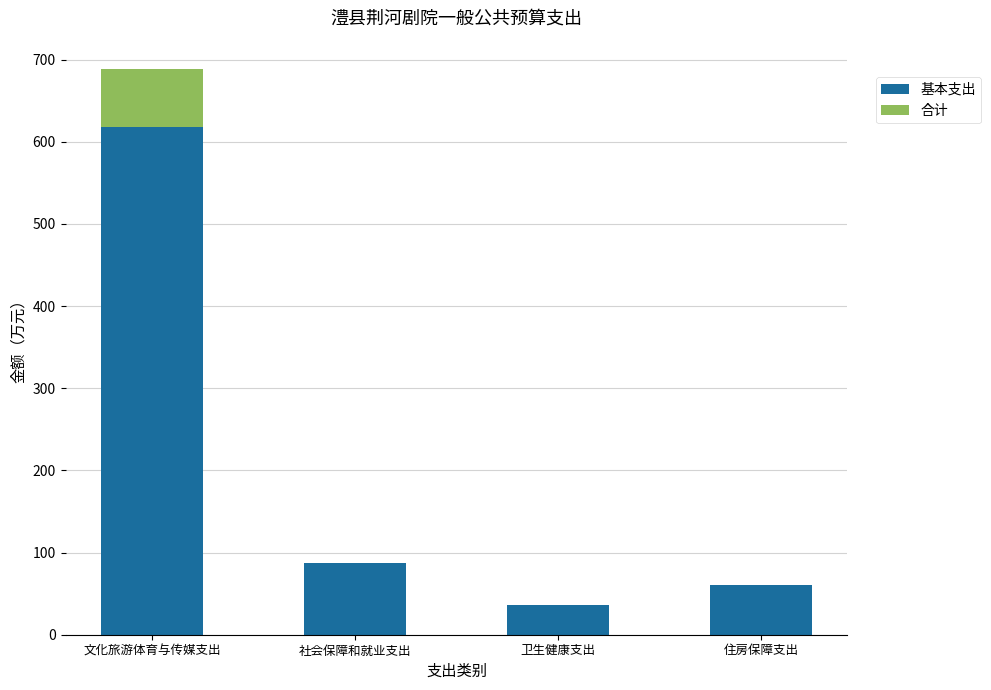

What is the sum of the 基本支出 values at 住房保障支出 and 卫生健康支出?

96.9